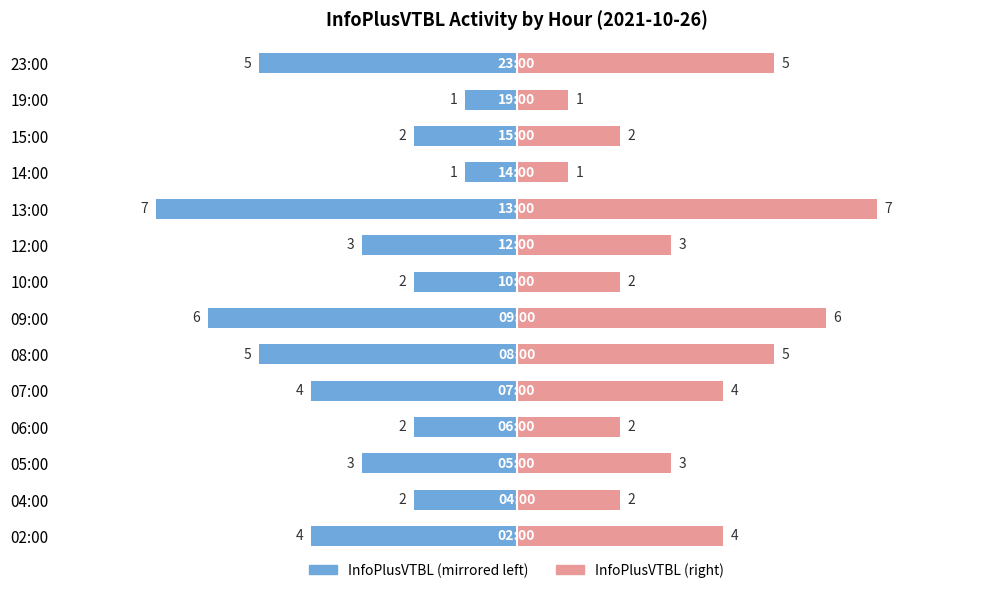

Rank the series by their maximum value, from highest to lowest.

InfoPlusVTBL, InfoPlusVTBL (left)